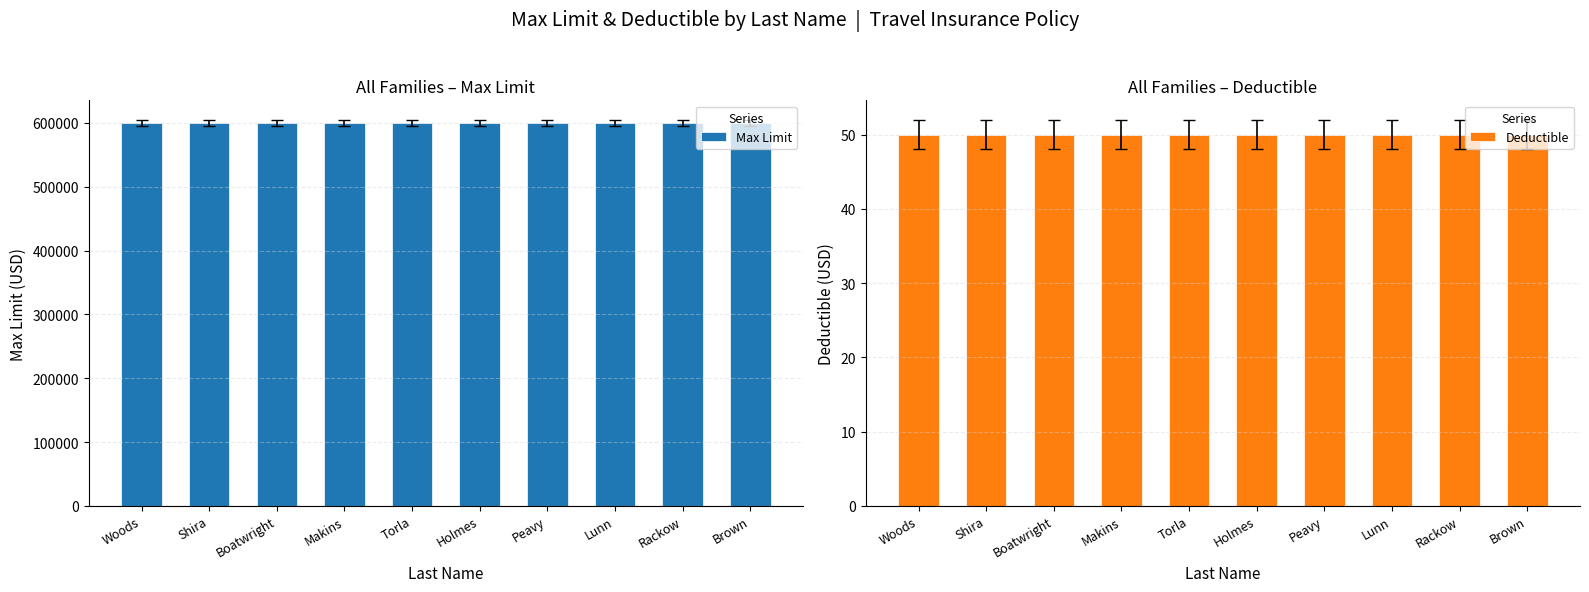

The value of Max Limit at Holmes is 849891. True or false?

False